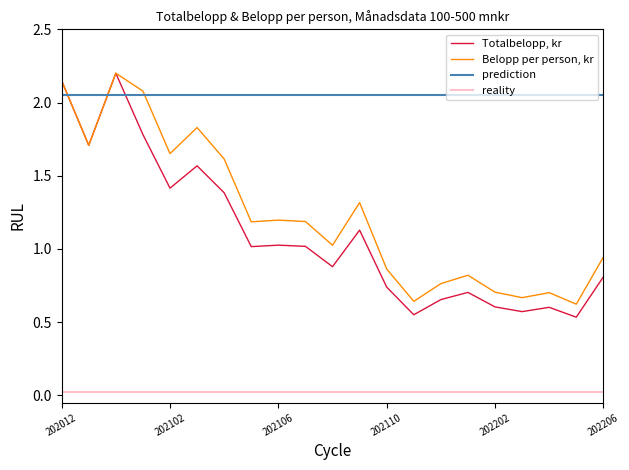

What is the approximate value of Belopp per person, kr at 202205?

0.6